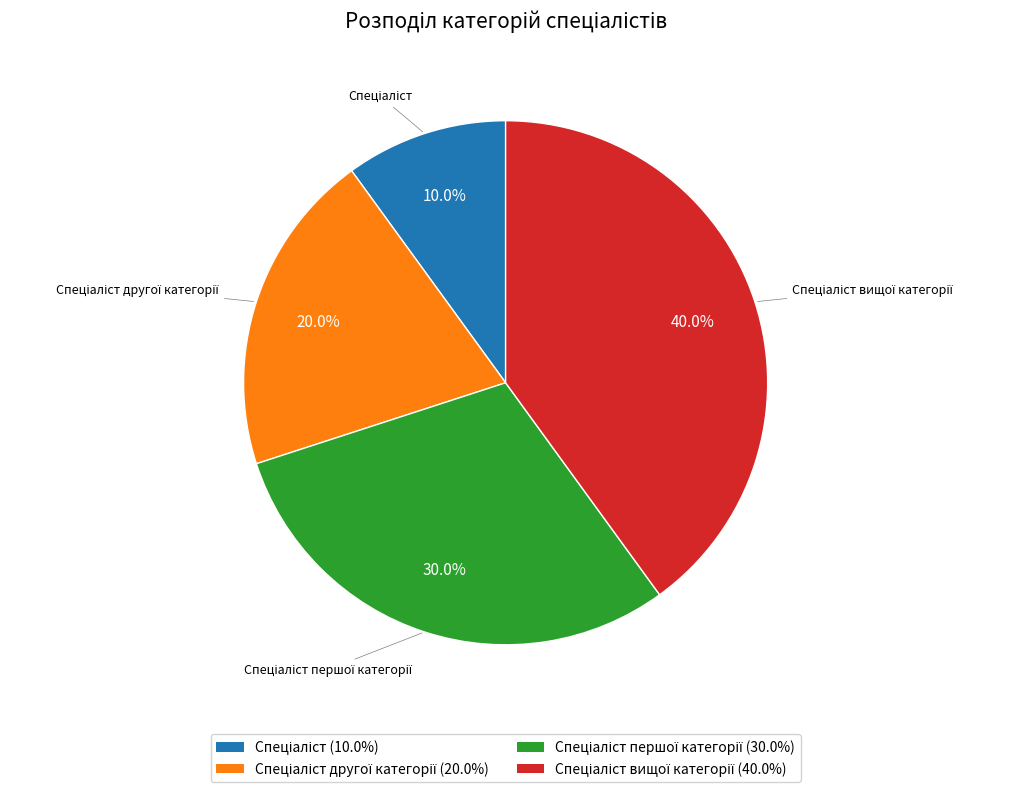

Is there any slice that represents more than half of the pie?

No